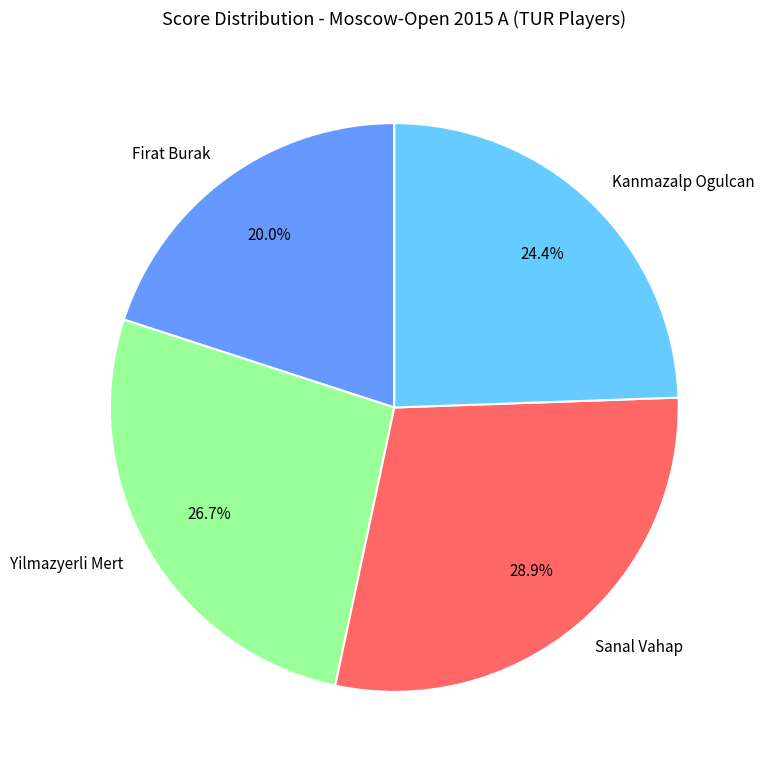

Approximately how many times larger is the value at Firat Burak compared to Kanmazalp Ogulcan?

0.8